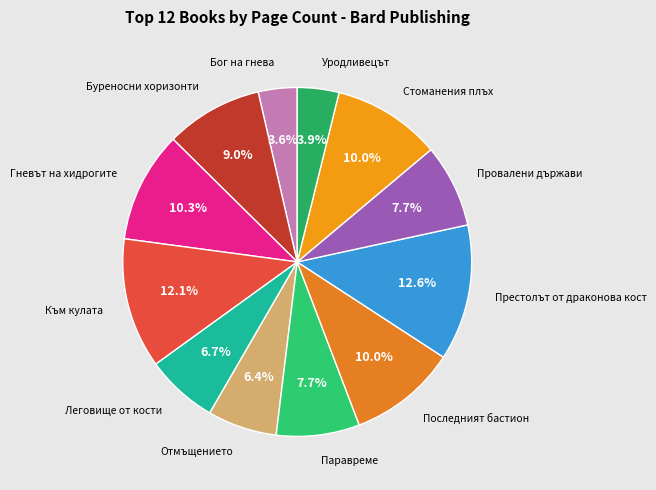

What is the smallest slice in the pie chart?

Бог на гнева